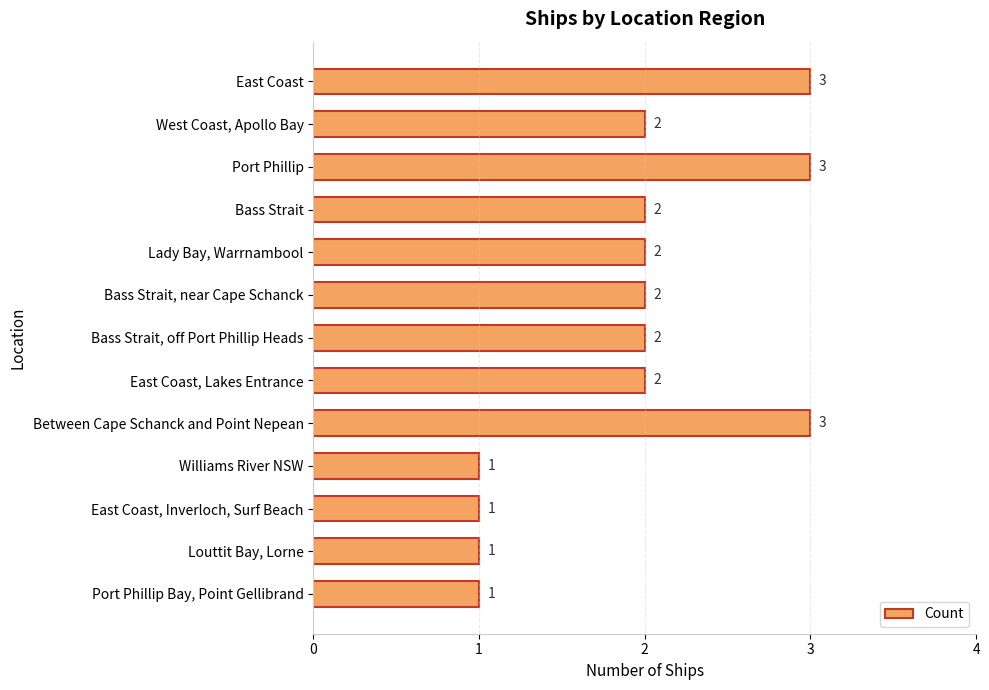

The chart shows a value of 2 at Bass Strait, off Port Phillip Heads. True or false?

True